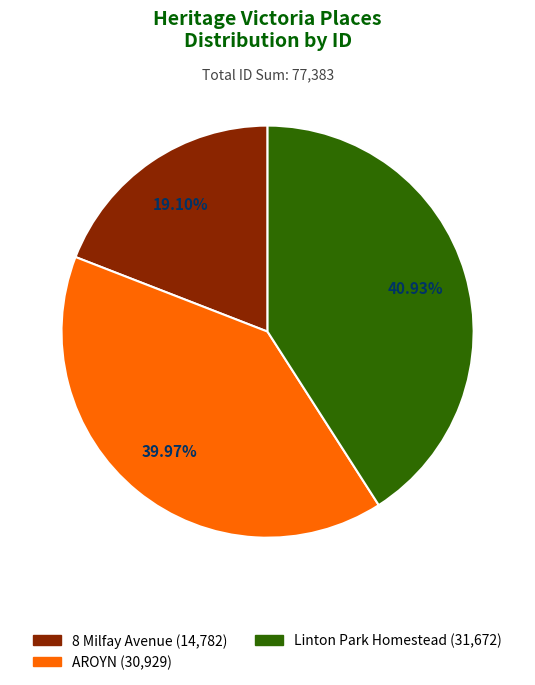

The 8 Milfay Avenue slice represents 19% of the pie. True or false?

True